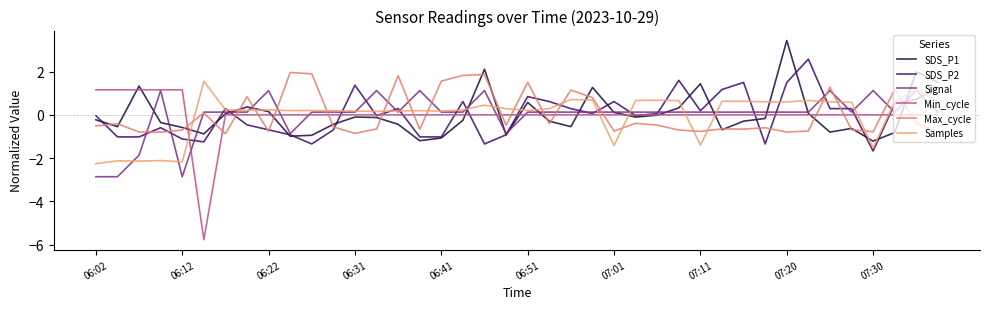

How many lines are shown in the chart?

6